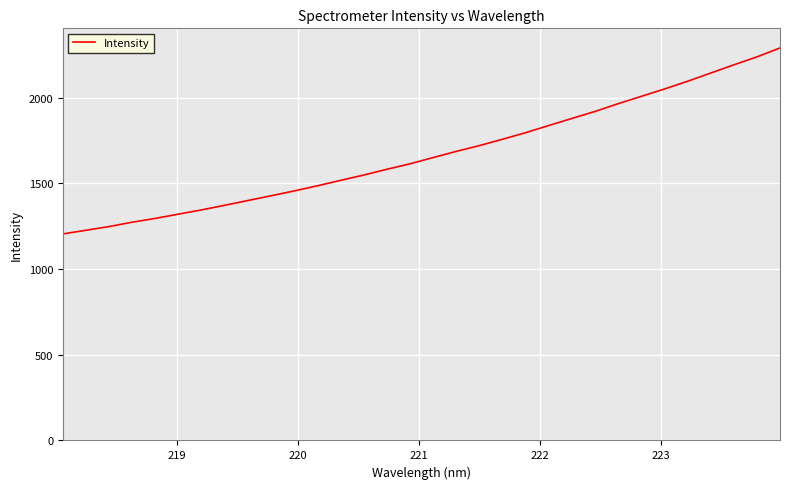

What is the minimum value shown in the chart?

1205.6